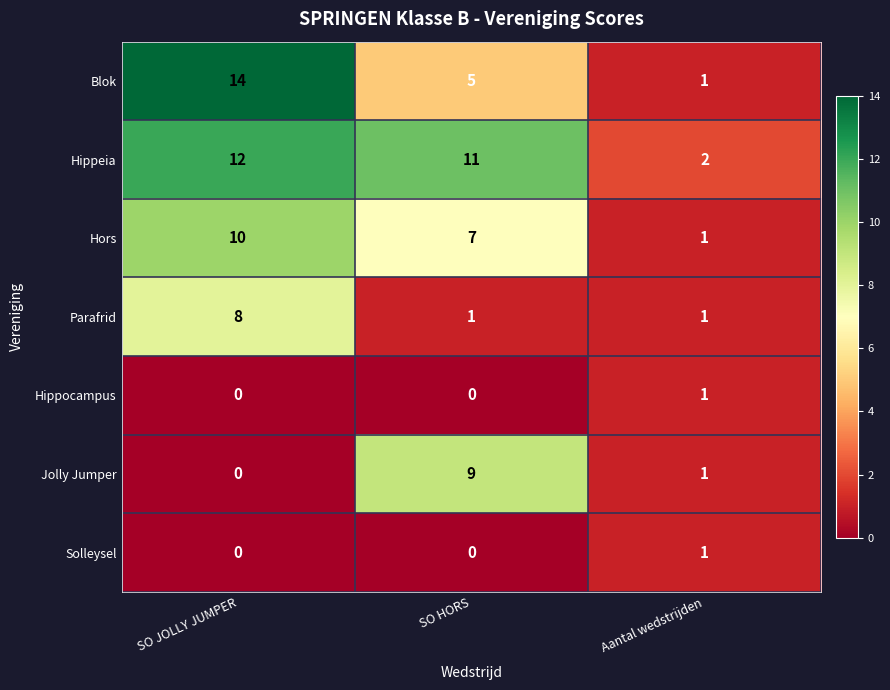

Which label corresponds to the largest value in the chart?

SO JOLLY JUMPER